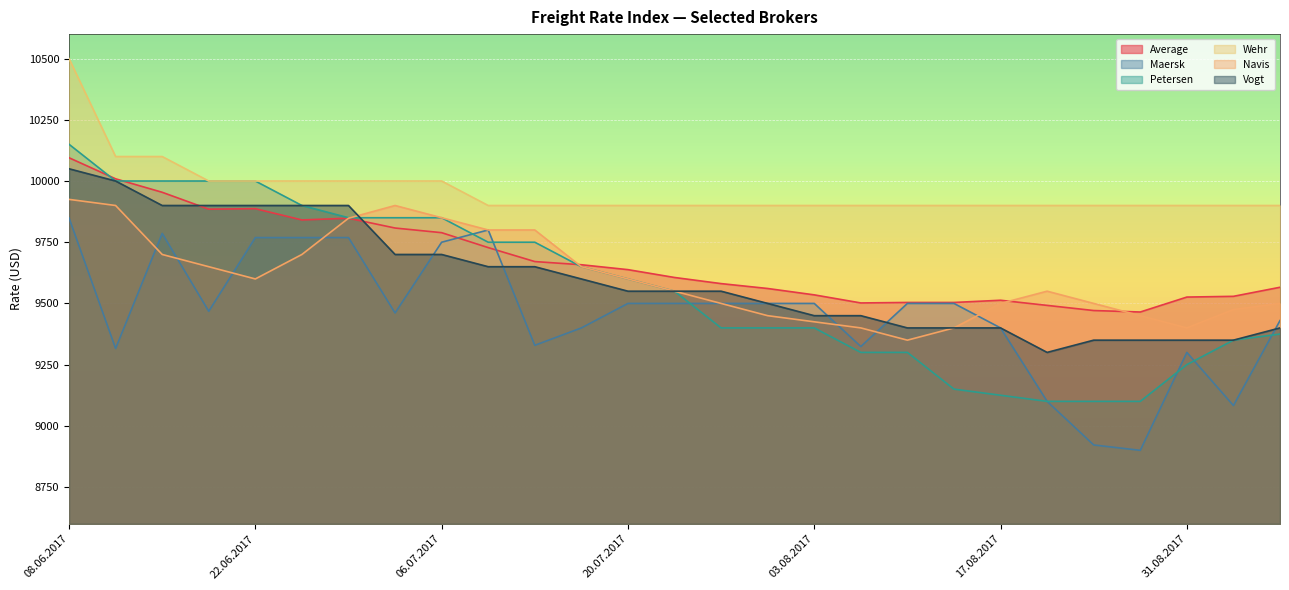

True or false: Average and Wehr cross at least once.

False